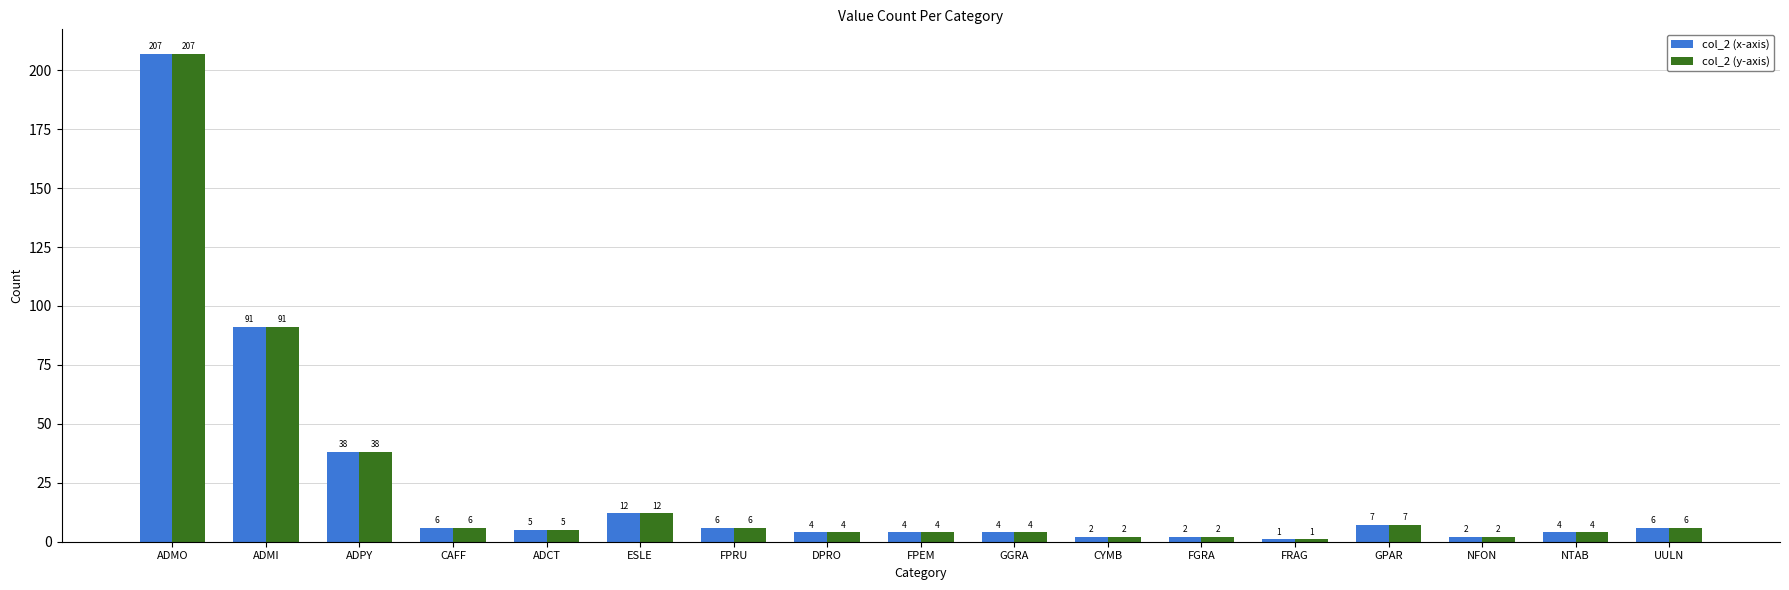

The value of col_2 (y-axis) at DPRO is 4. True or false?

True